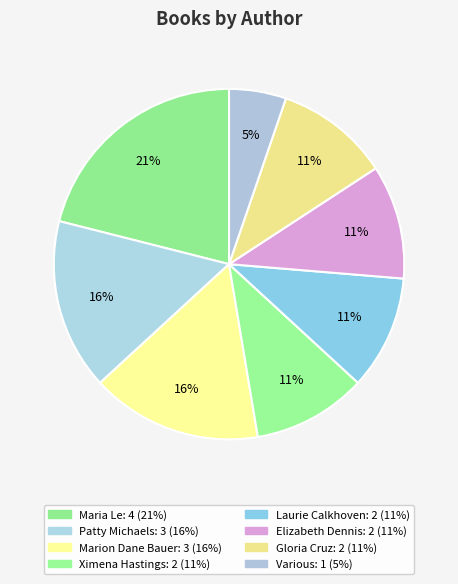

To the nearest percent, what is the average slice percentage?

12%